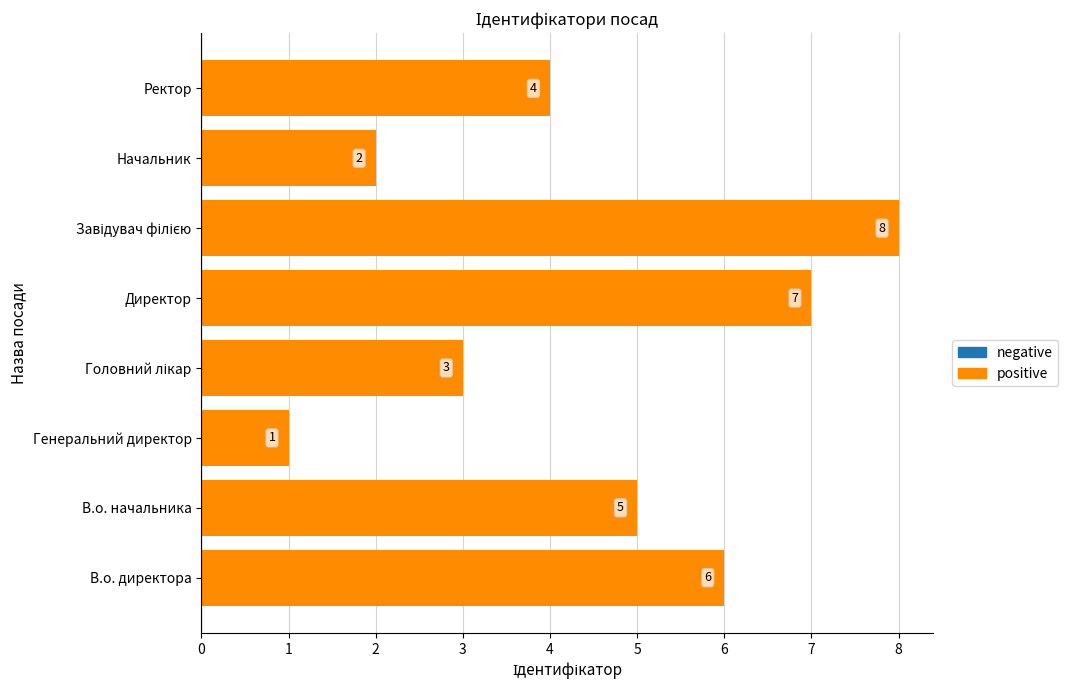

What is the ratio of the value at Начальник to the value at Директор?

0.3